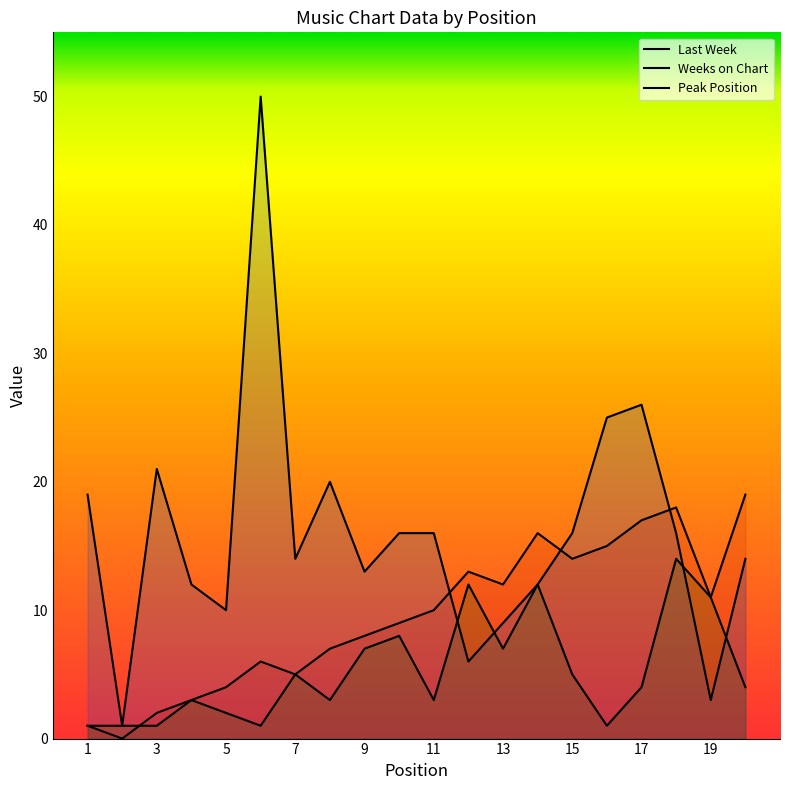

At which category is the sum across all series the highest?

6